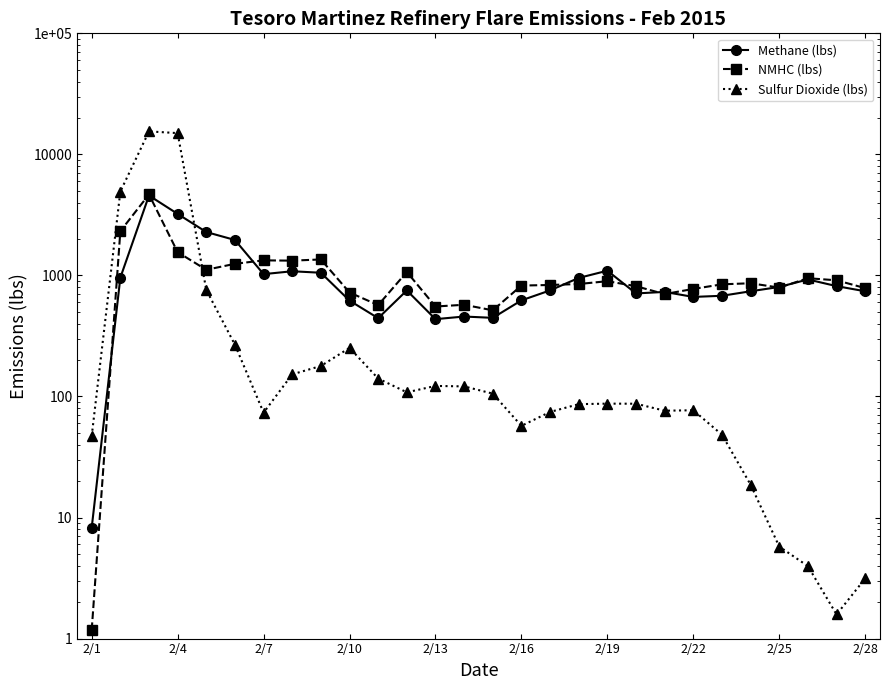

What is the greatest value displayed?

15488.0